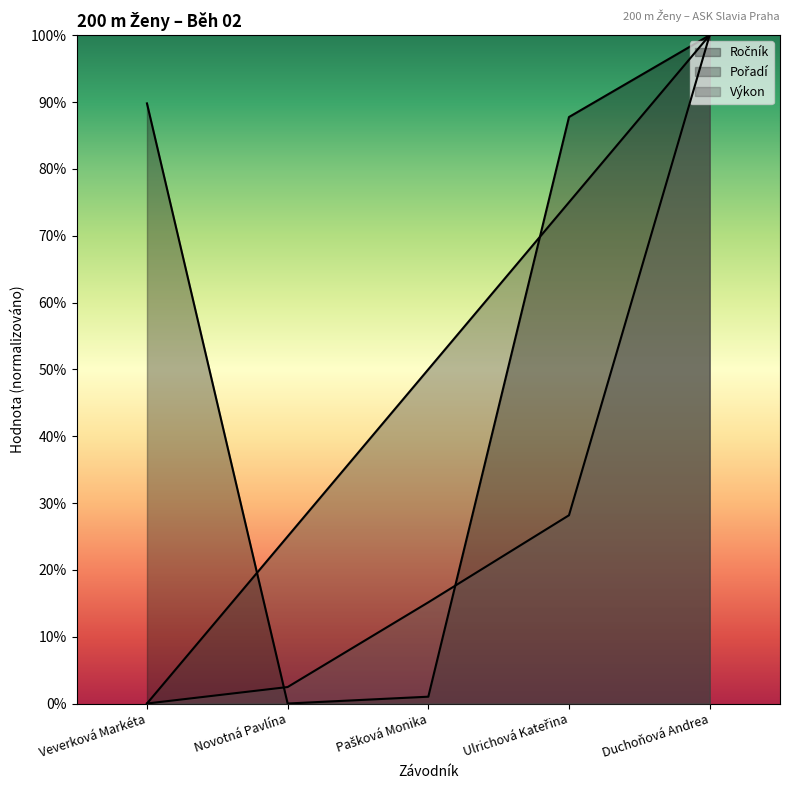

Where does the Ročník series first go above 87?

Veverková Markéta